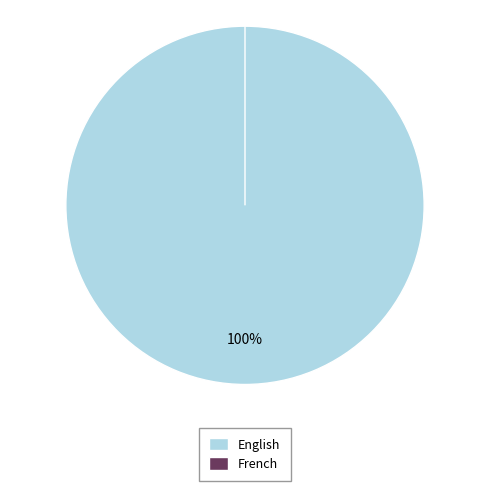

The English slice represents 99% of the pie. True or false?

False